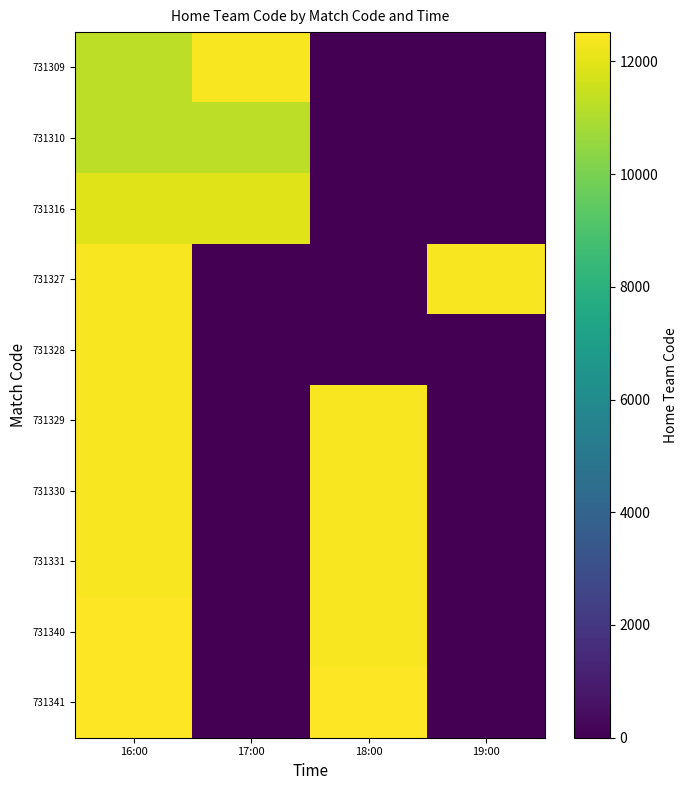

Which label corresponds to the largest value in the chart?

16:00